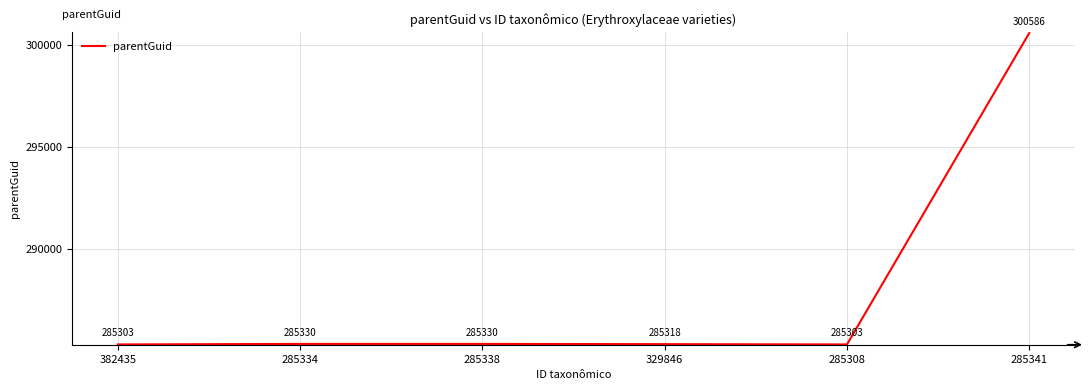

What is the sum of all values?

1727170